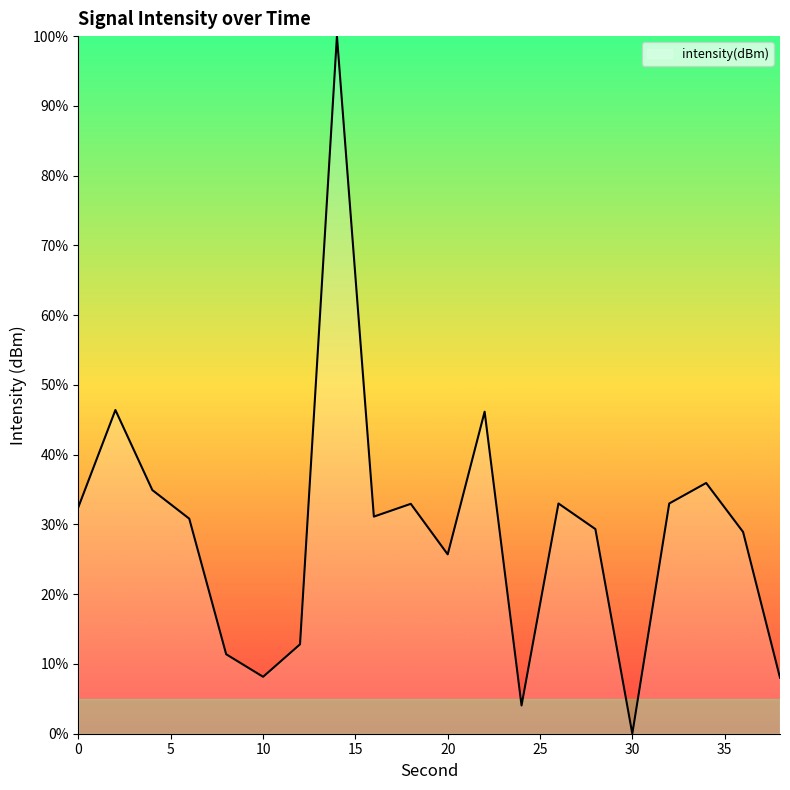

What is the maximum value shown in the chart?

100.0